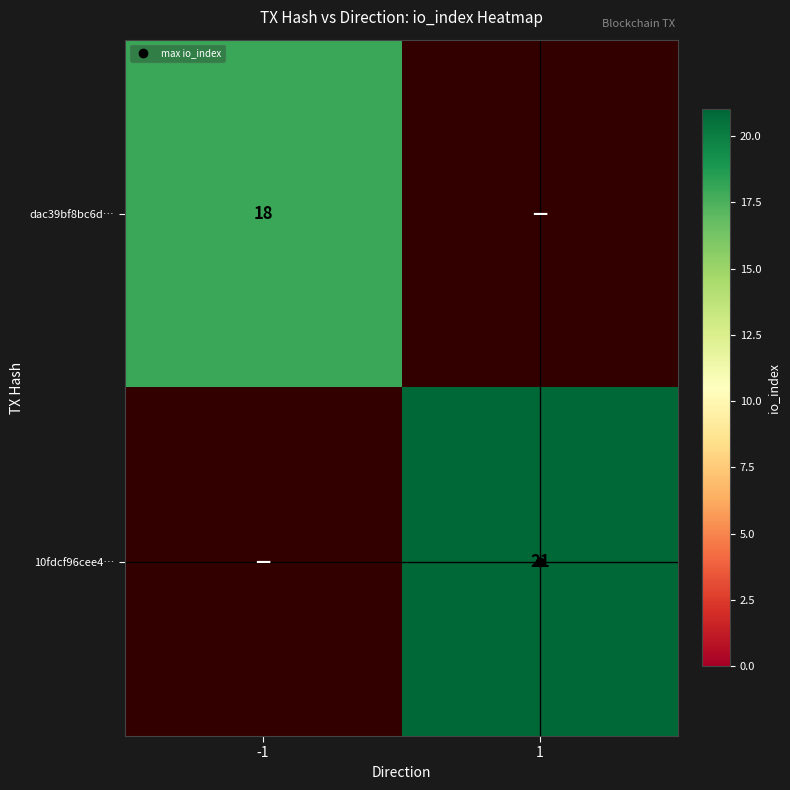

What is the sum of the dac39bf8bc6d… values at 1 and -1?

18